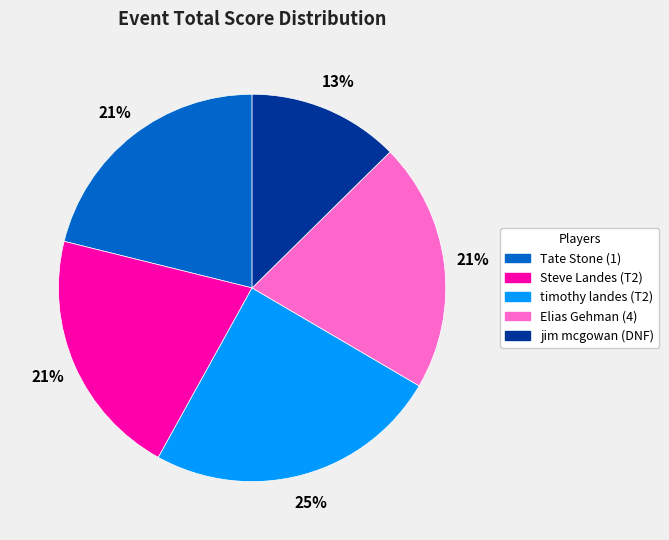

True or false: jim mcgowan (DNF) accounts for 13% of the total.

True